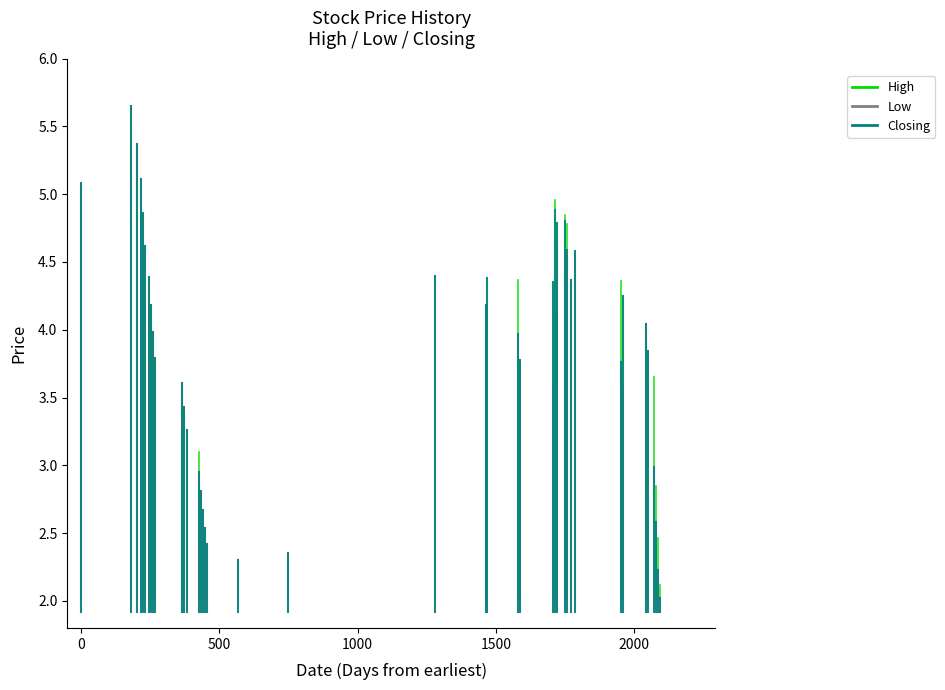

Which series has the widest spread of values?

Low